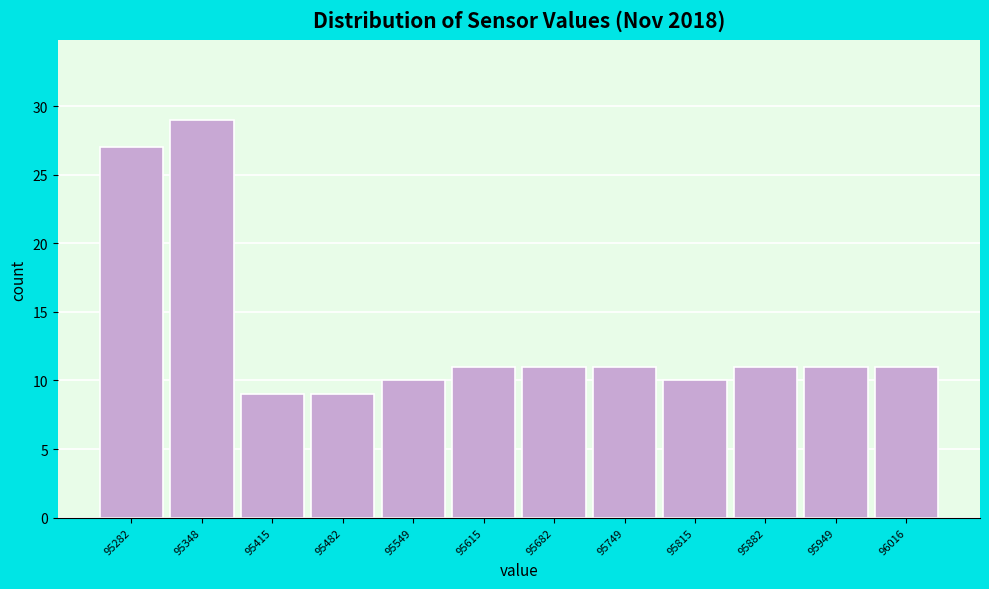

Reading left to right, transcribe all the data shown in this chart.

27	29	9	9	10	11	11	11	10	11	11	11